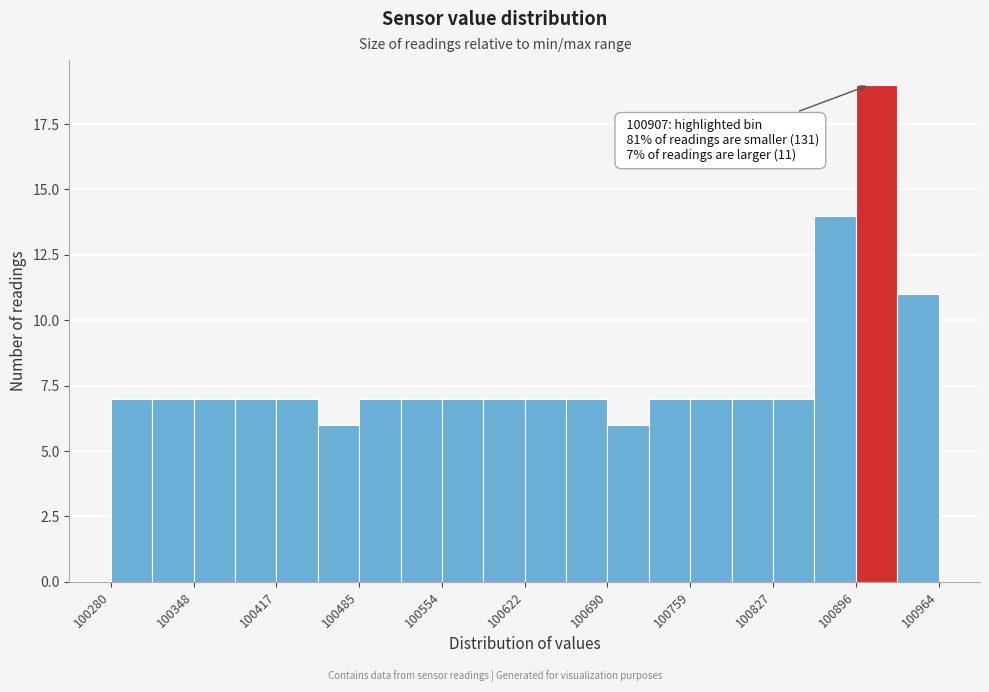

Around what value on the x-axis is the tallest bar? Give the approximate position of its centre, as read against the axis.

100910